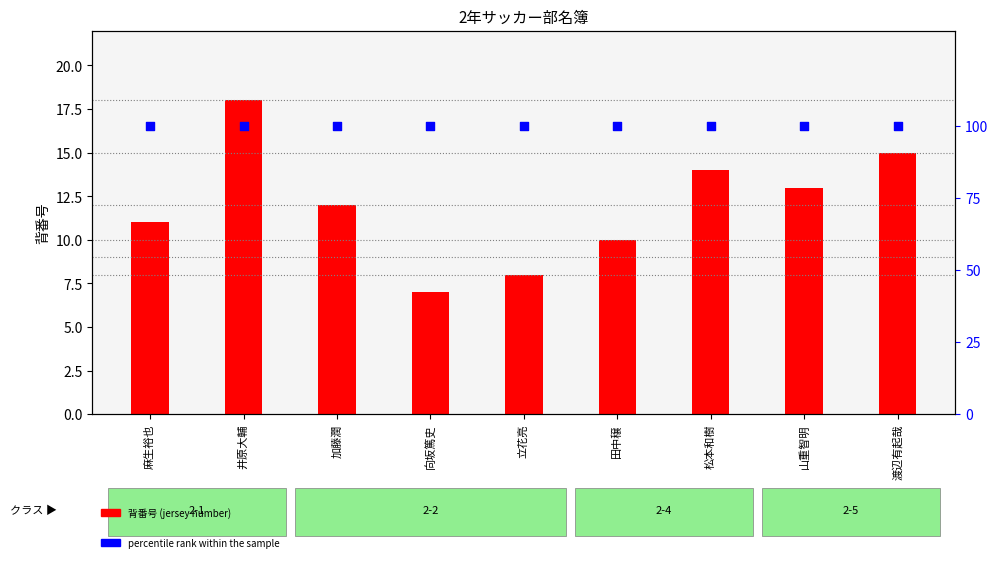

Which series has the largest total across all categories?

percentile rank within the sample